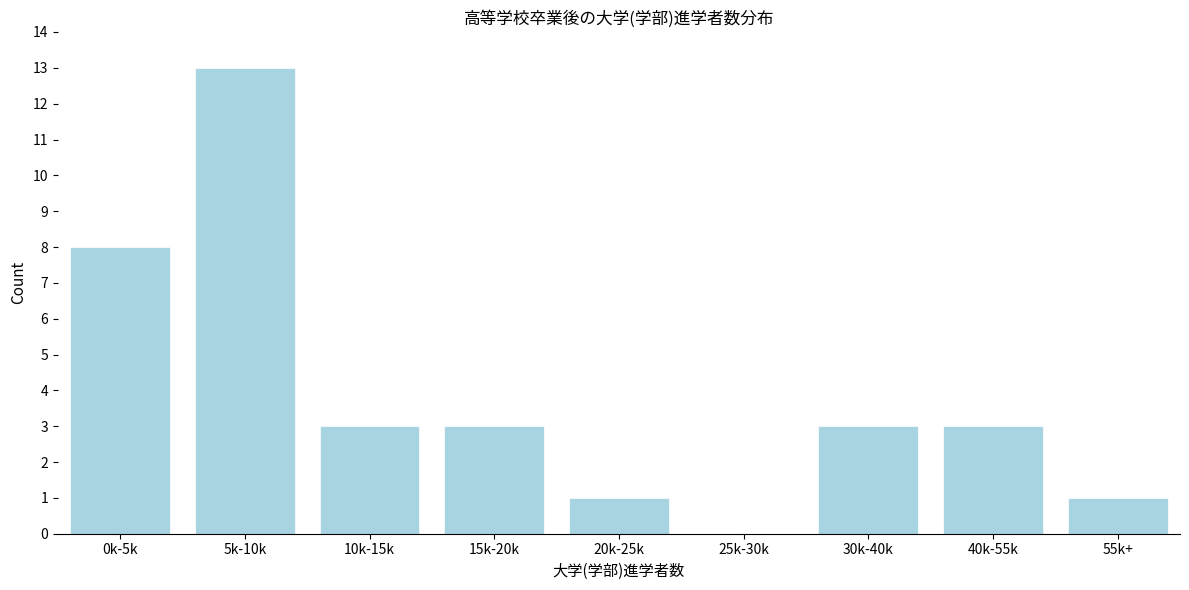

Reading left to right, transcribe all the data shown in this chart.

0k-5k=8	5k-10k=13	10k-15k=3	15k-20k=3	20k-25k=1	25k-30k=0	30k-40k=3	40k-55k=3	55k+=1